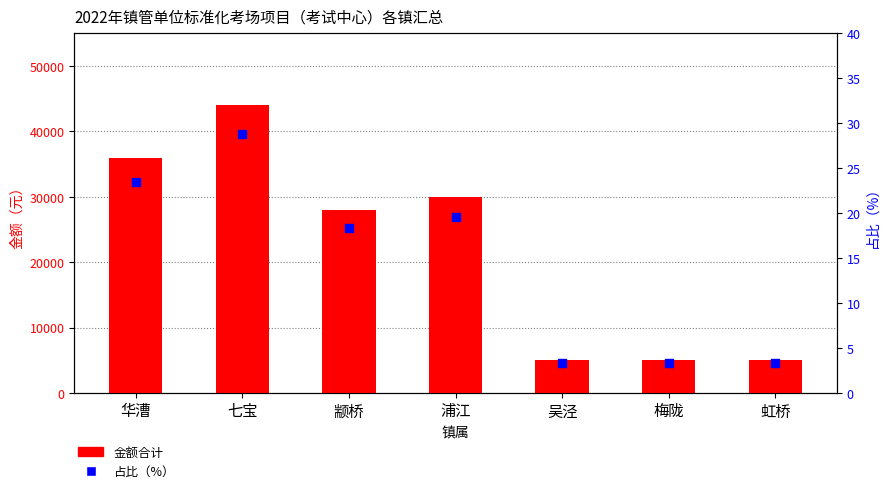

At how many categories does at least one series exceed 34327?

2